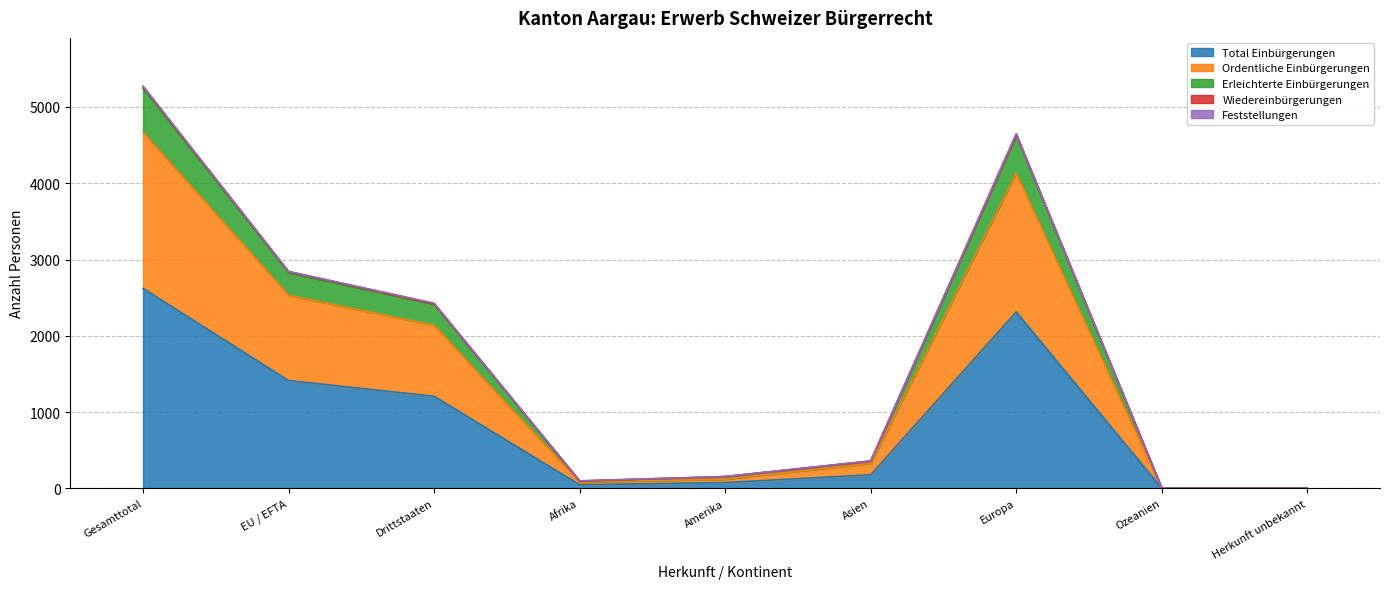

At which label does Total Einbürgerungen reach its peak?

Gesamttotal